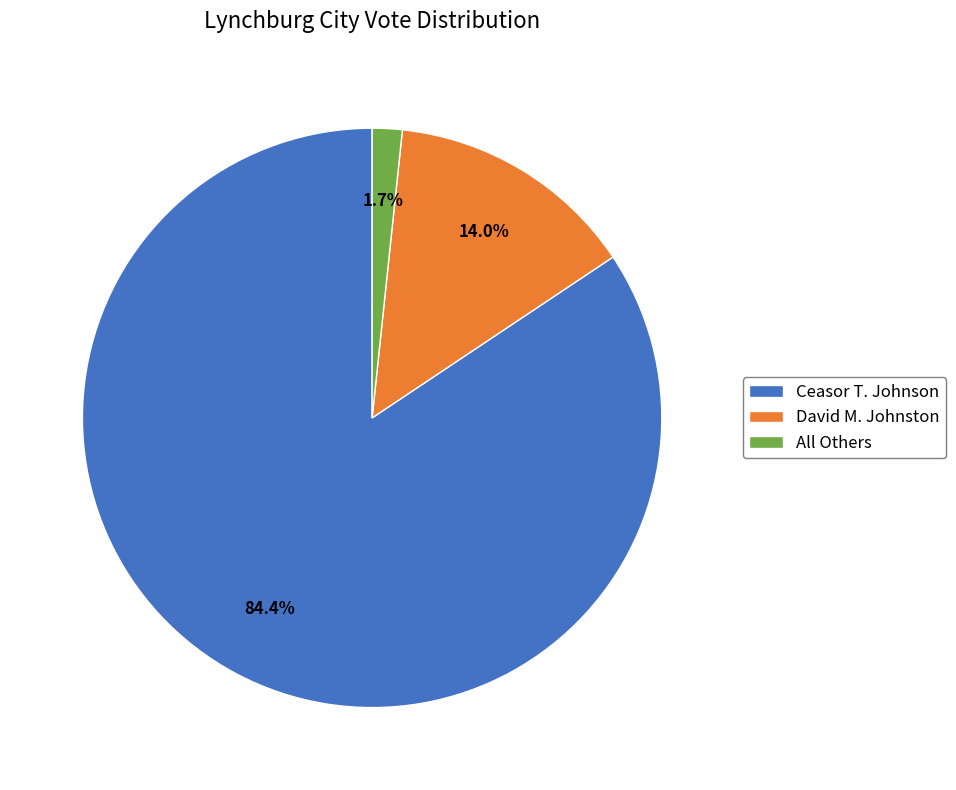

What percentage do Ceasor T. Johnson and David M. Johnston together represent?

98.3%